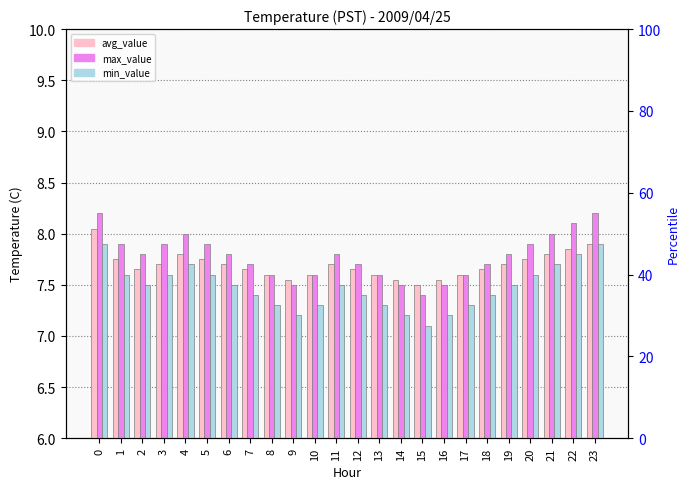

Are the bars horizontal?

No